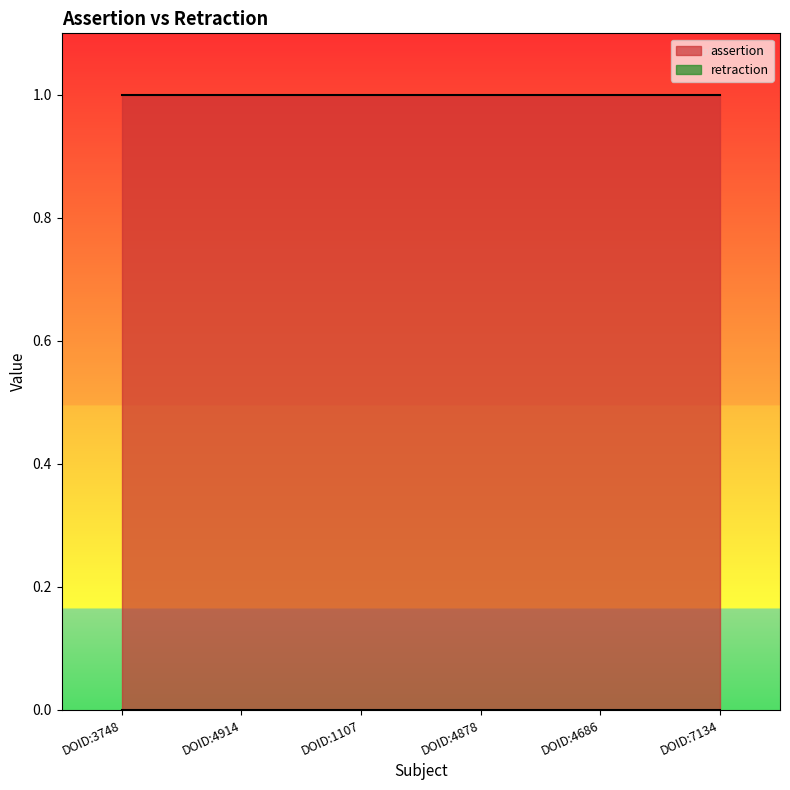

Which category has the highest value in the assertion series?

DOID:3748